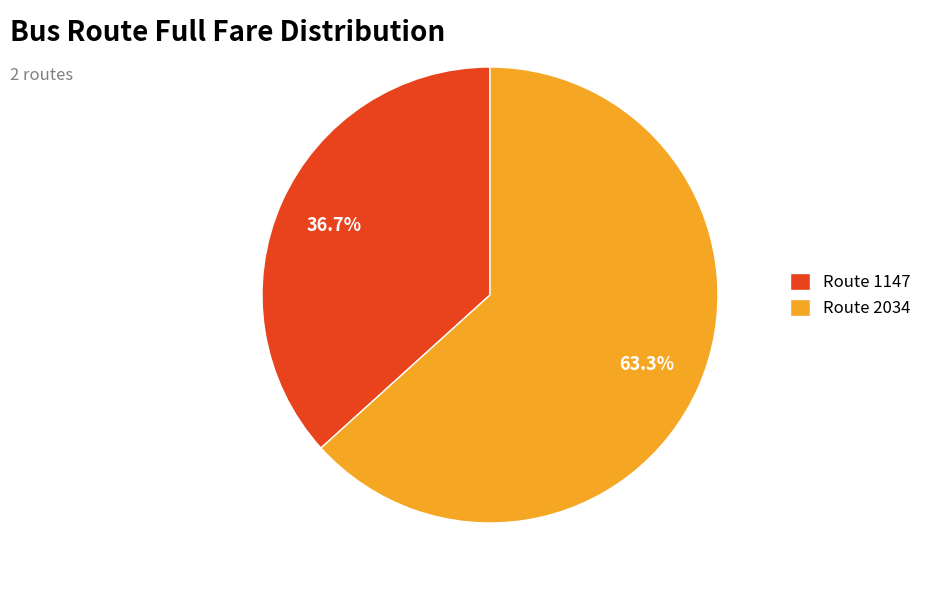

Which has a higher value, Route 1147 or Route 2034?

Route 2034